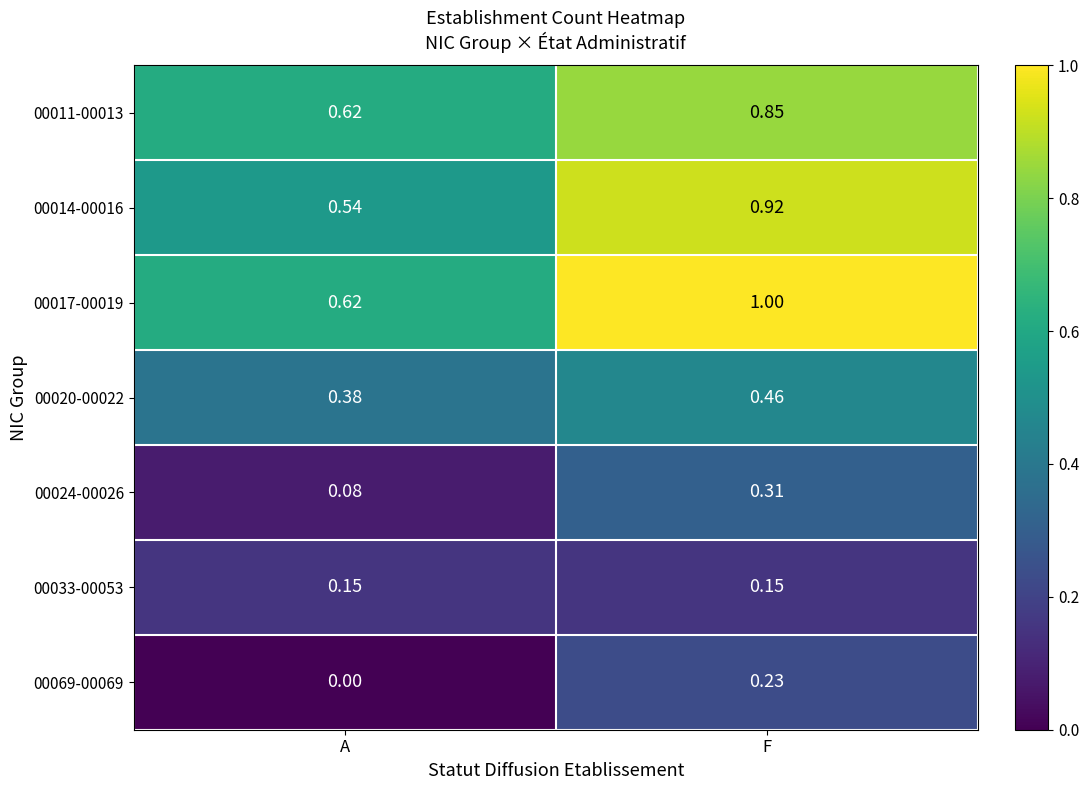

At which category is the sum across all series the highest?

F